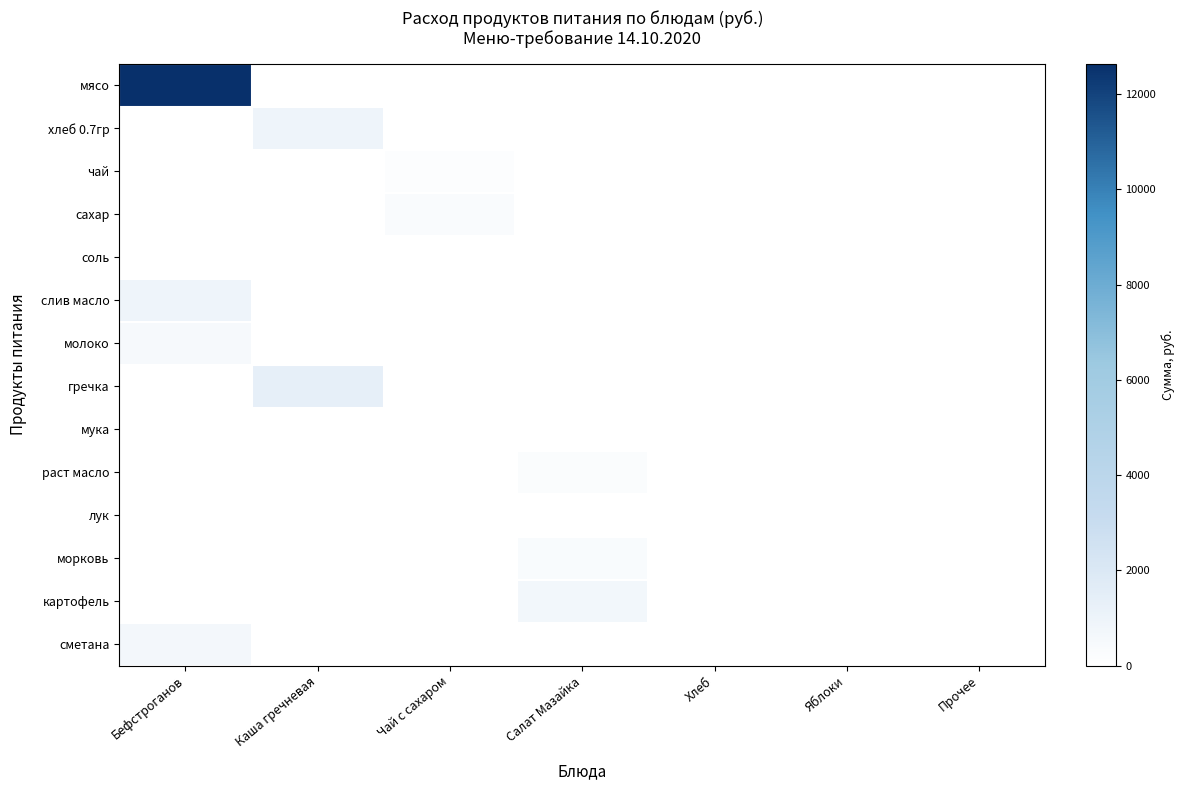

How many series are shown in this chart?

14